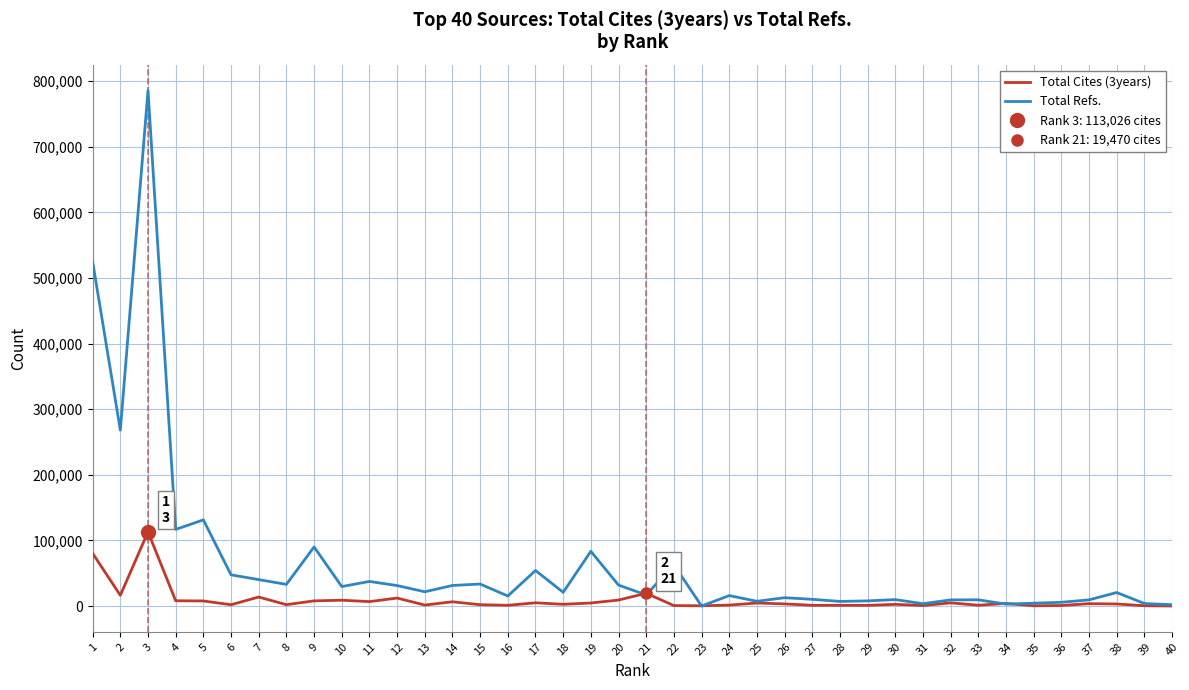

At which category does the chart reach its minimum across all series?

23